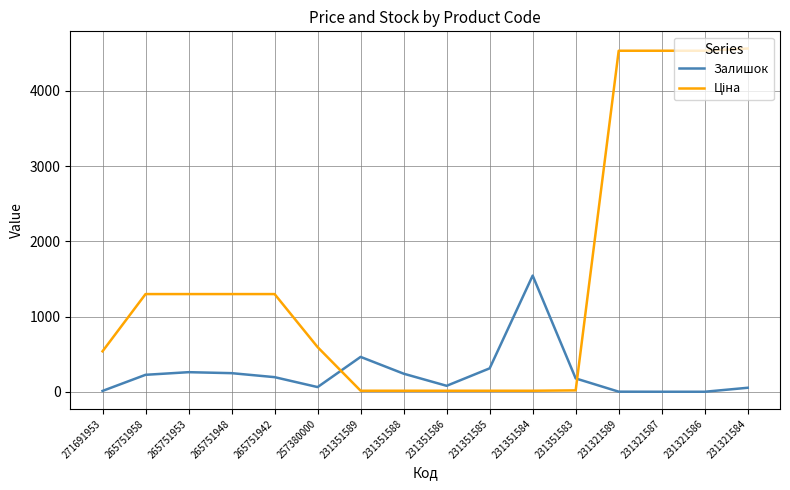

What is the greatest value displayed?

4561.6